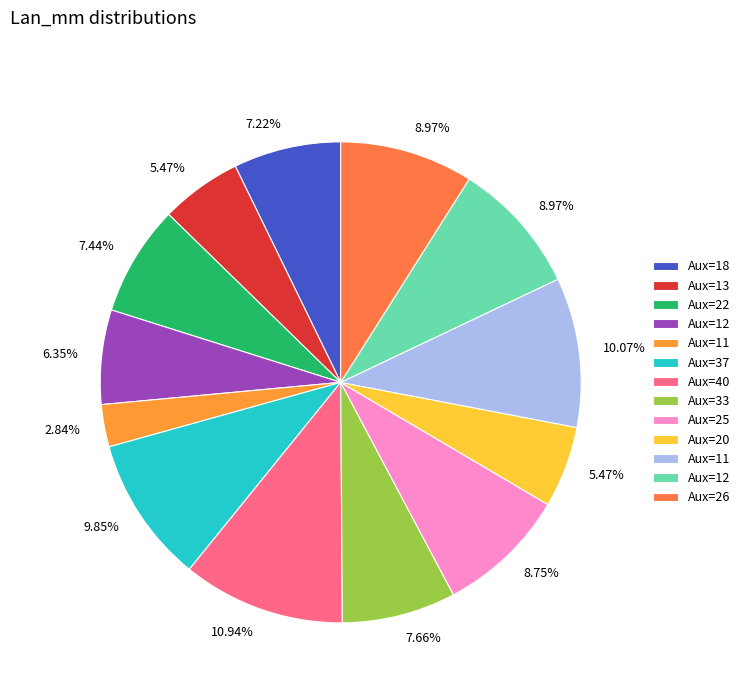

Which category has the biggest portion of the pie?

40